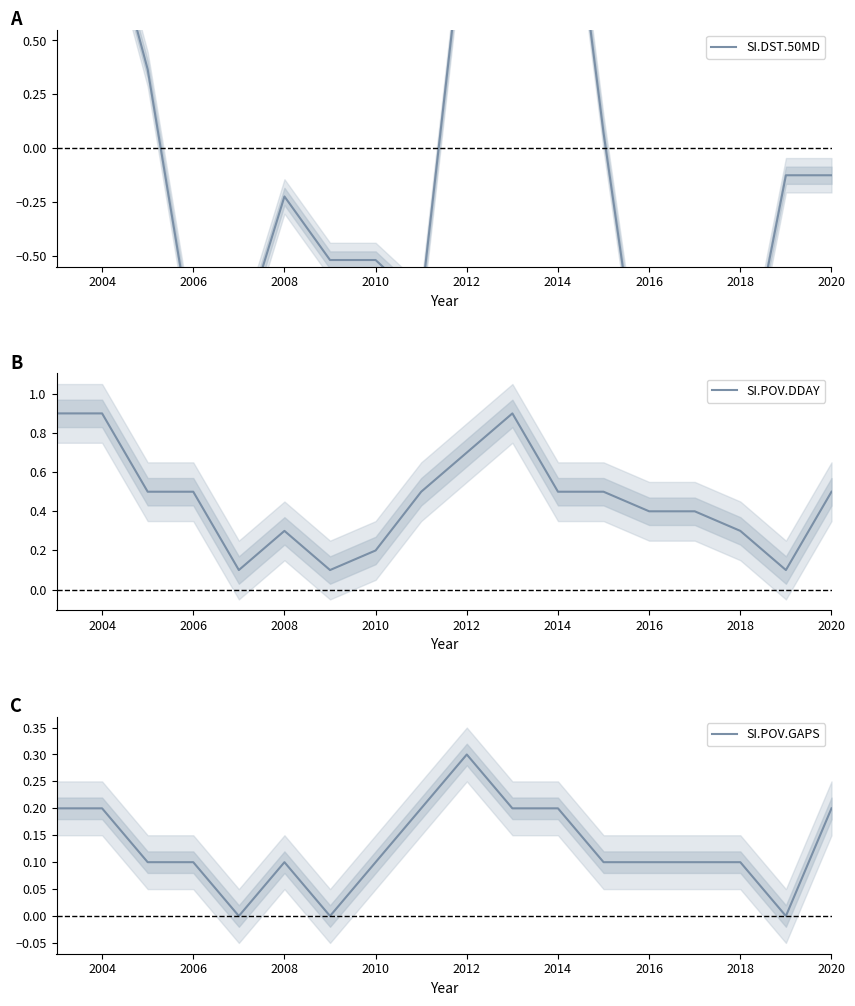

What is the maximum value for SI.POV.DDAY?

0.9